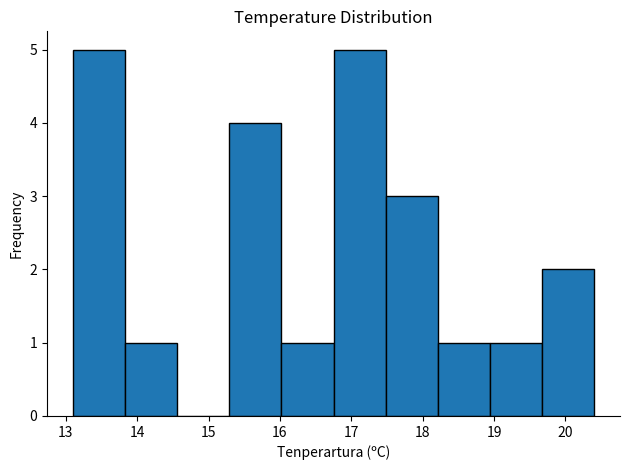

Reading left to right, transcribe this chart: for each bar, give the range it covers on the x-axis and its height. Neither the bar edges nor the heights are printed on the chart, so give them approximately, as read against the axes.

13.10 to 13.83: 5
13.83 to 14.56: 1
14.56 to 15.29: 0
15.29 to 16.02: 4
16.02 to 16.75: 1
16.75 to 17.48: 5
17.48 to 18.21: 3
18.21 to 18.94: 1
18.94 to 19.67: 1
19.67 to 20.40: 2